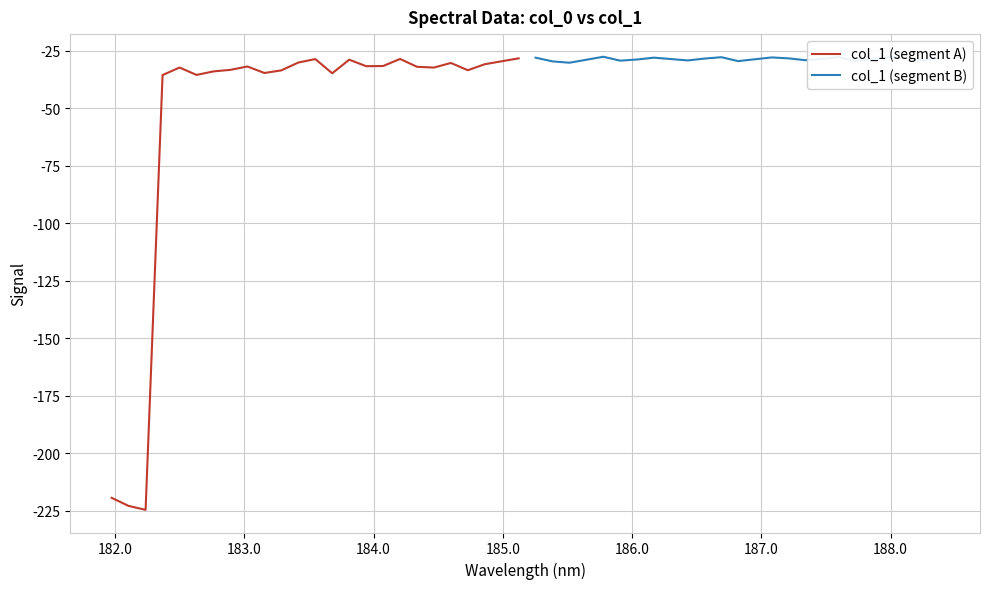

What is the difference between the maximum and minimum values in the col_1 (segment B) series?

2.6